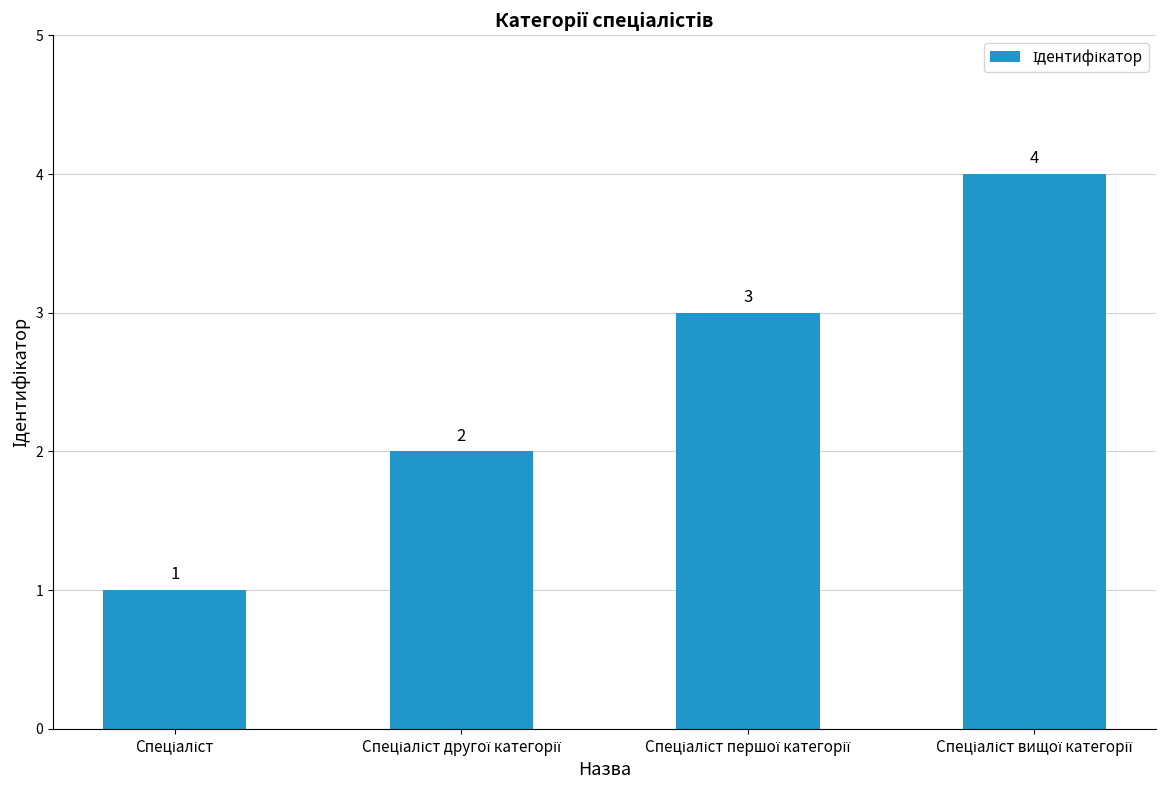

What is the difference between the maximum and minimum values?

3